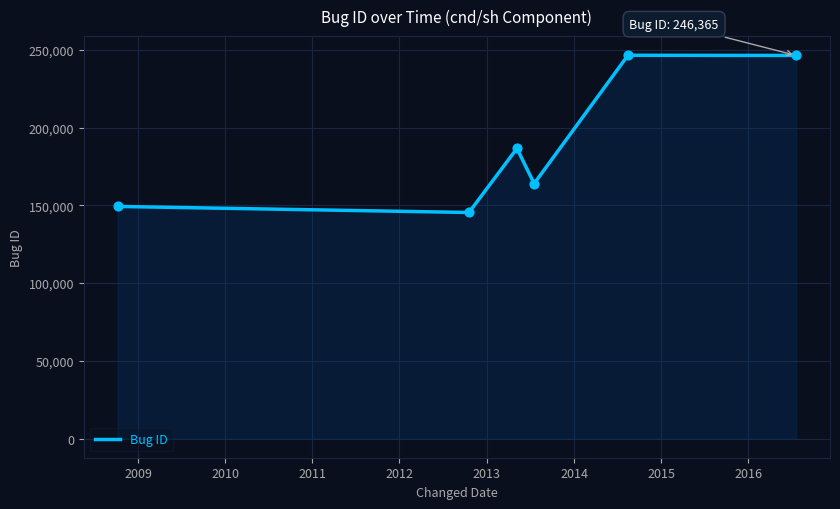

True or false: there are more than 2 points higher than both neighbors.

False